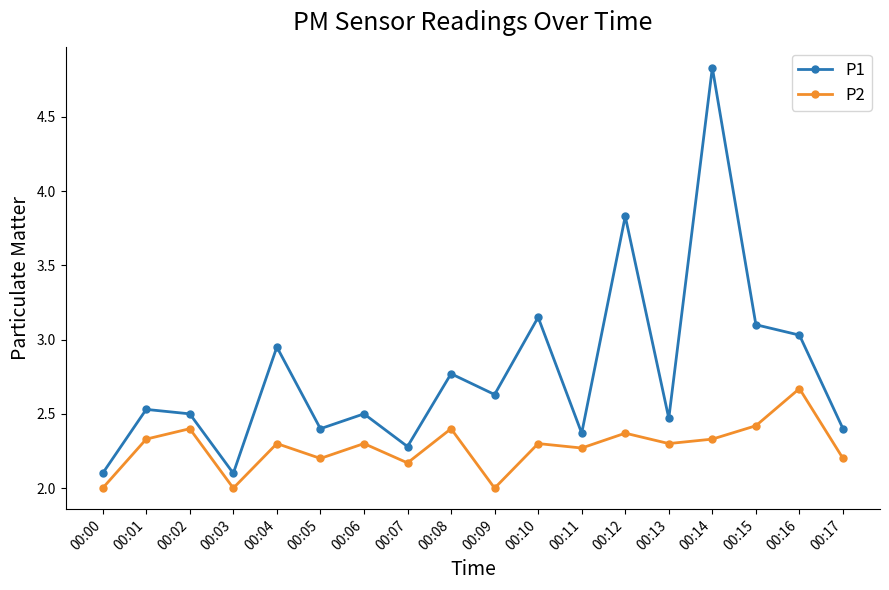

In P1, how many points are higher than both neighbors (excluding endpoints)?

7